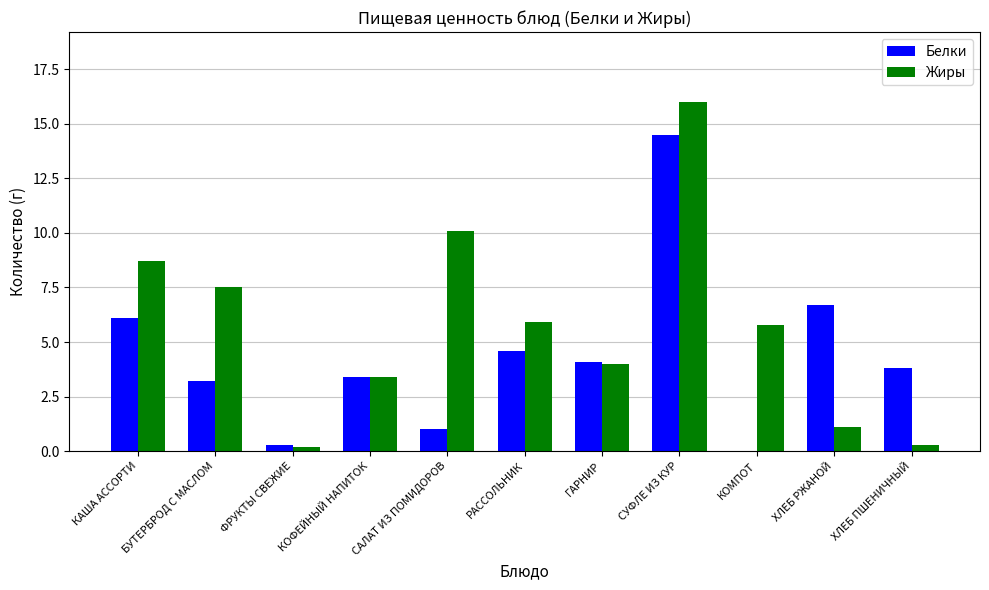

How many positive values does the Белки series have?

10